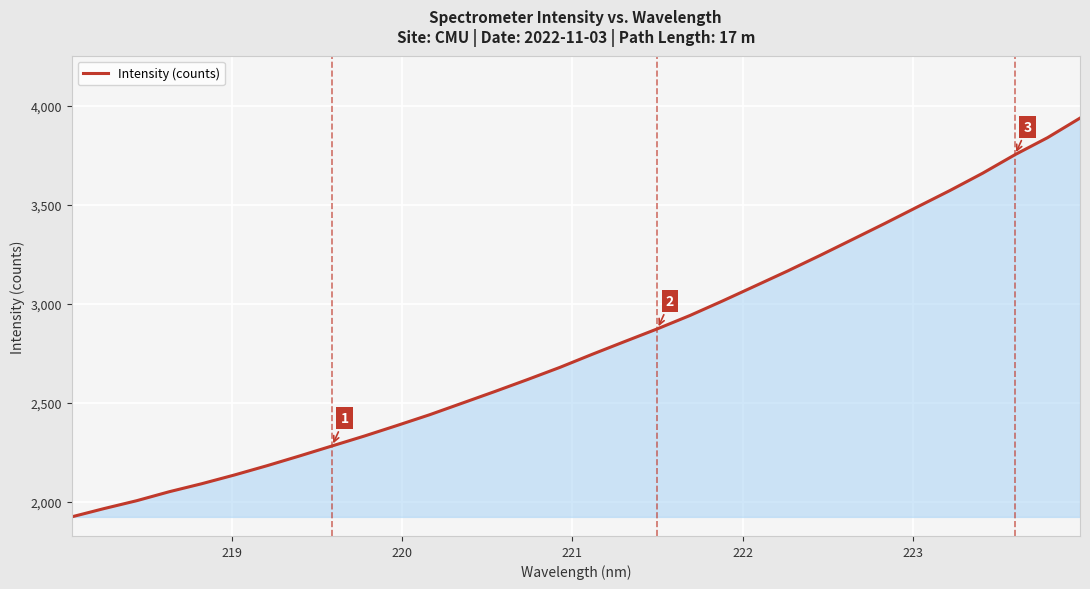

What is the difference between the maximum and minimum values?

2013.0